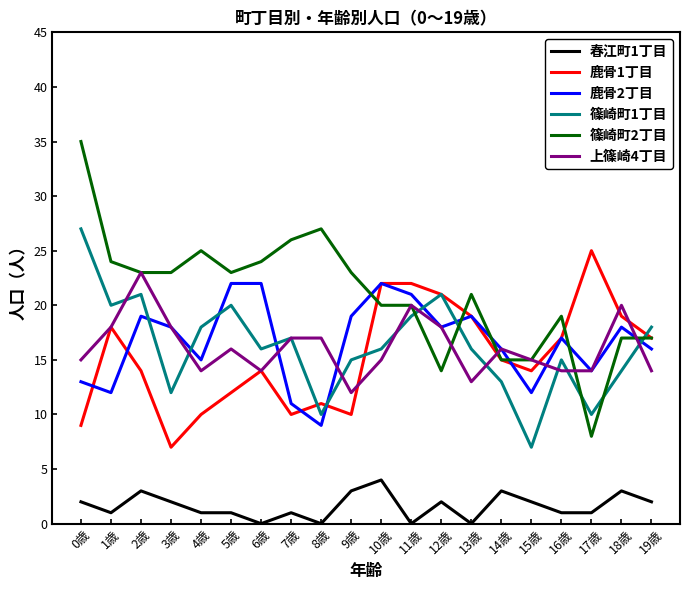

Which series changed the most between 1歳 and 3歳?

鹿骨1丁目